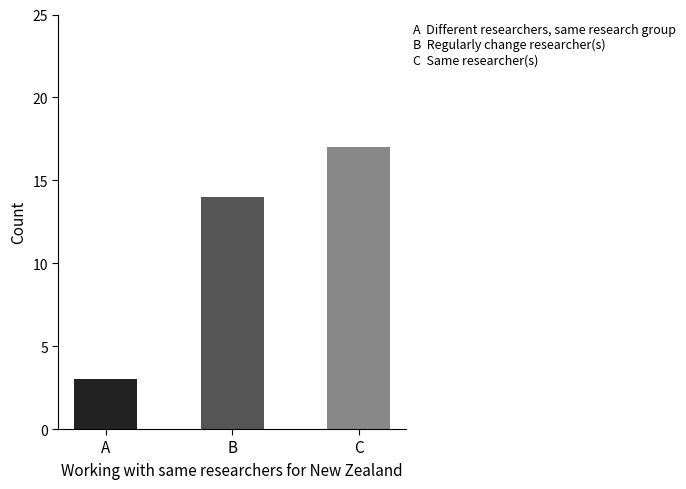

Are the bars grouped side by side (vs. stacked)?

No